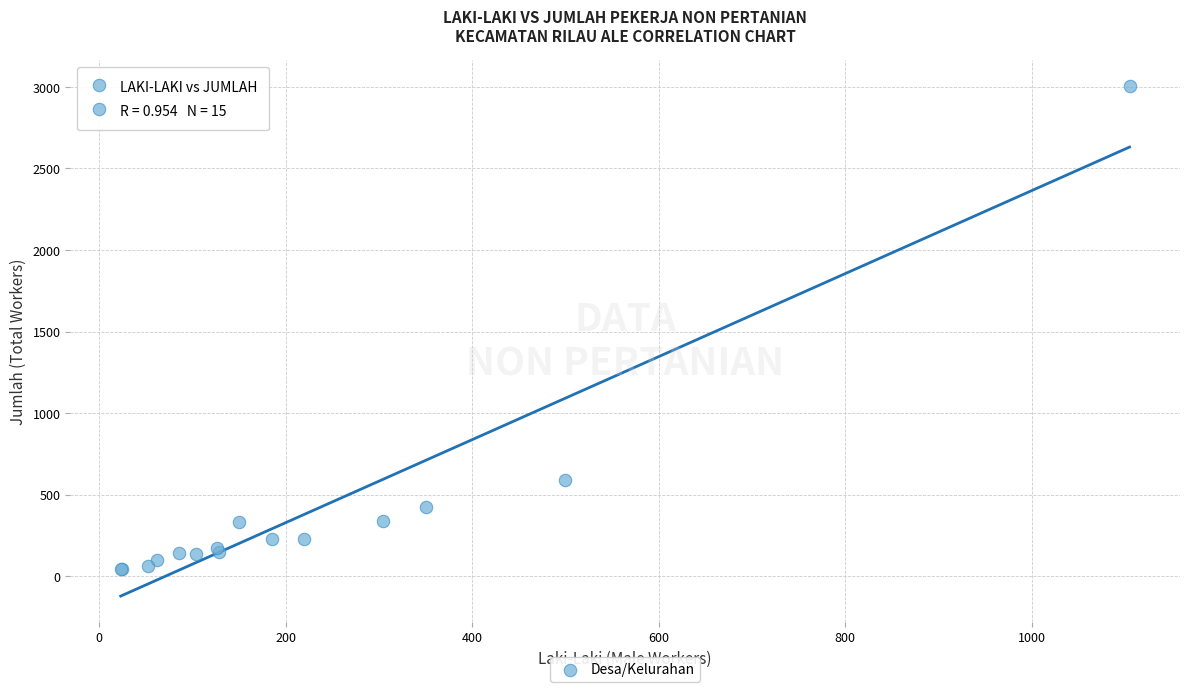

What Y value in the scatter plot is closest to 1524?

588